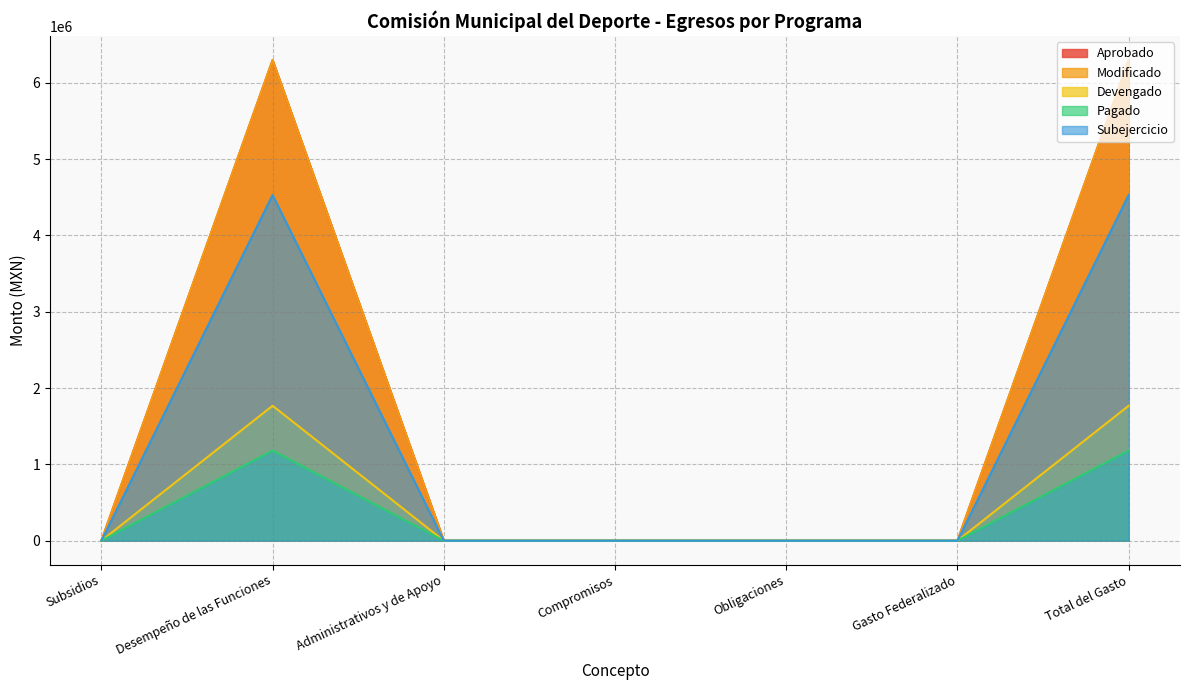

How many values in the Subejercicio series exceed 0?

2